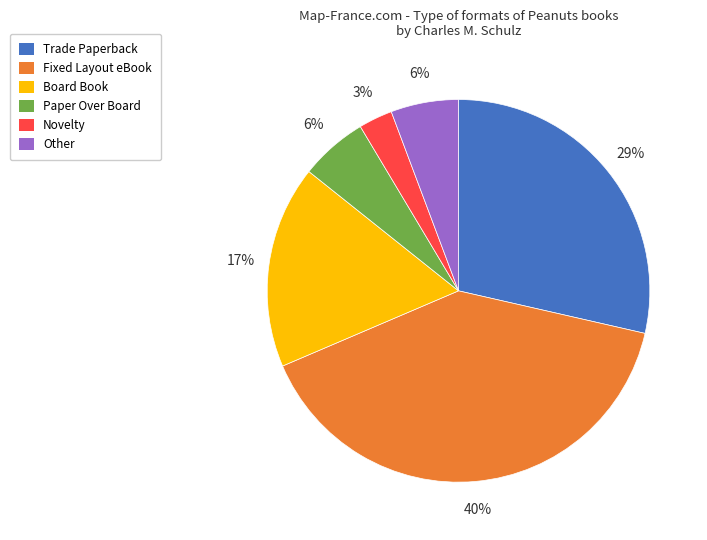

How many segments does this pie chart have?

6